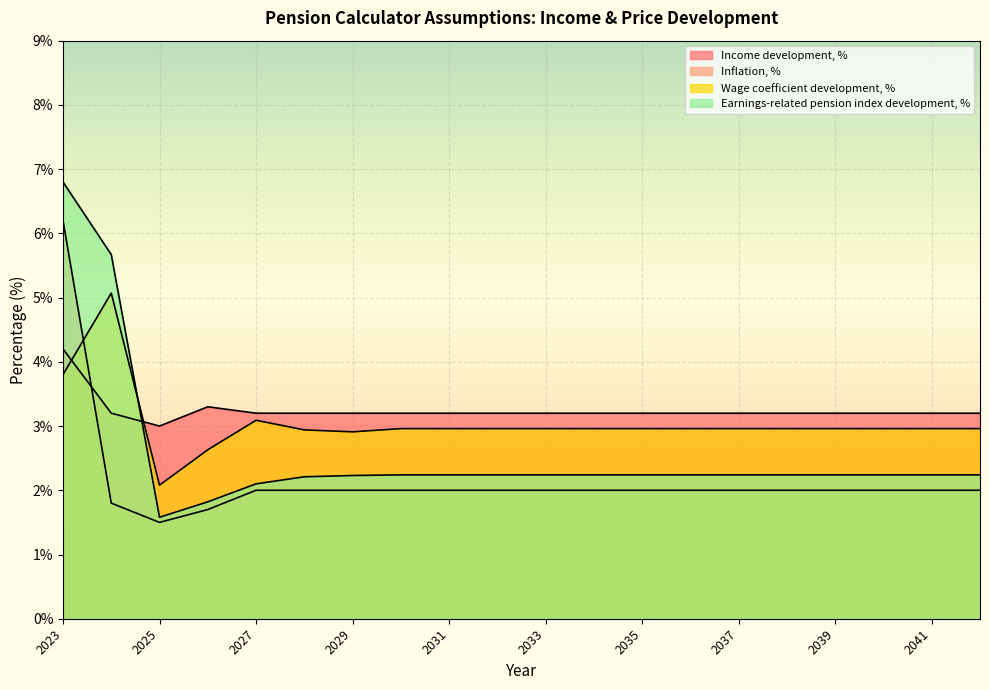

True or false: Inflation, % has more than 2 points higher than both neighbors.

False